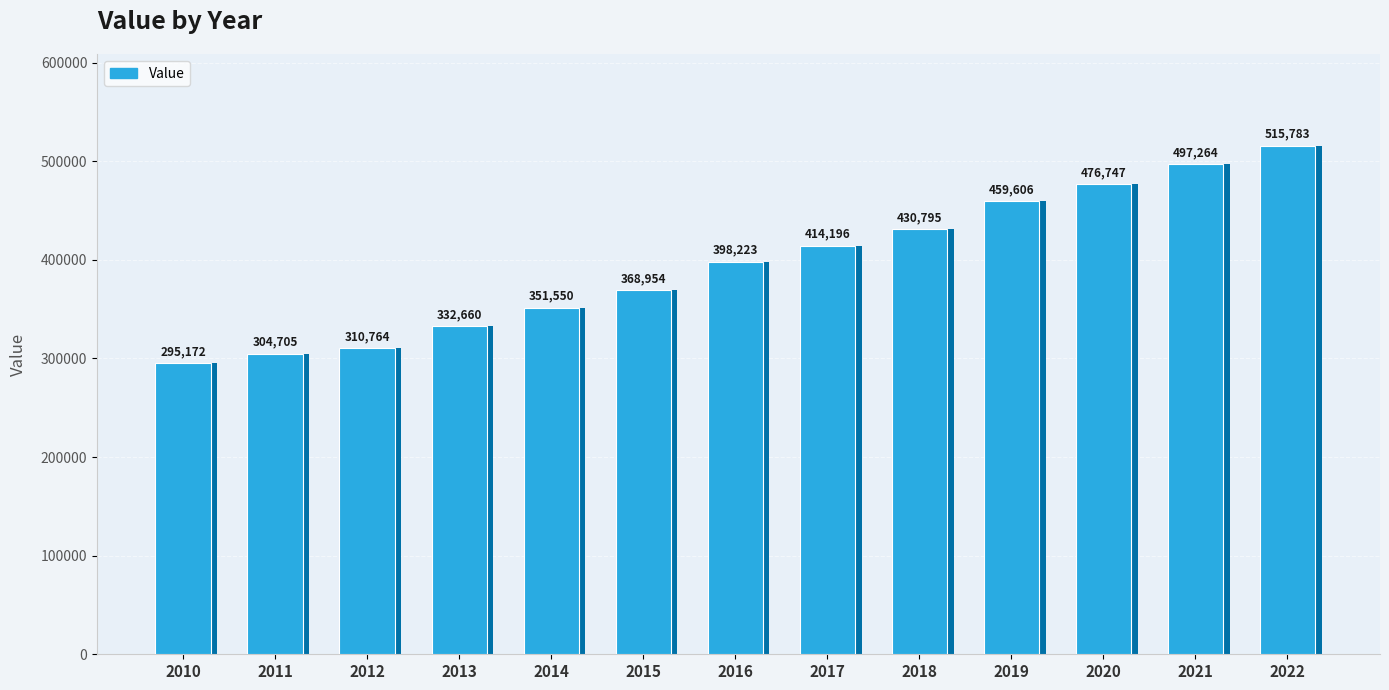

What is the average value?

396648